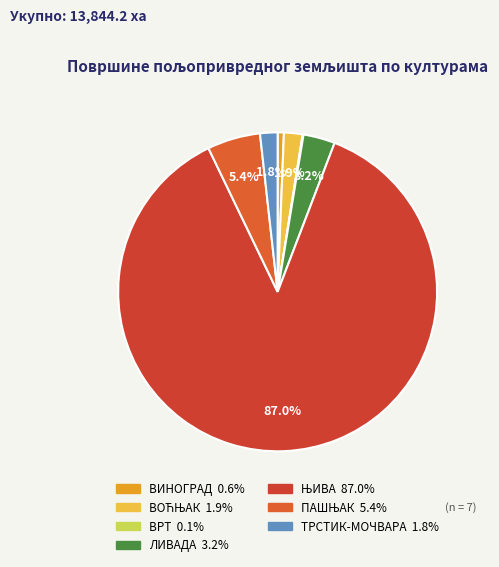

Rank the categories by value from lowest to highest.

ВРТ, ВИНОГРАД, ТРСТИК-МОЧВАРА, ВОЋЊАК, ЛИВАДА, ПАШЊАК, ЊИВА